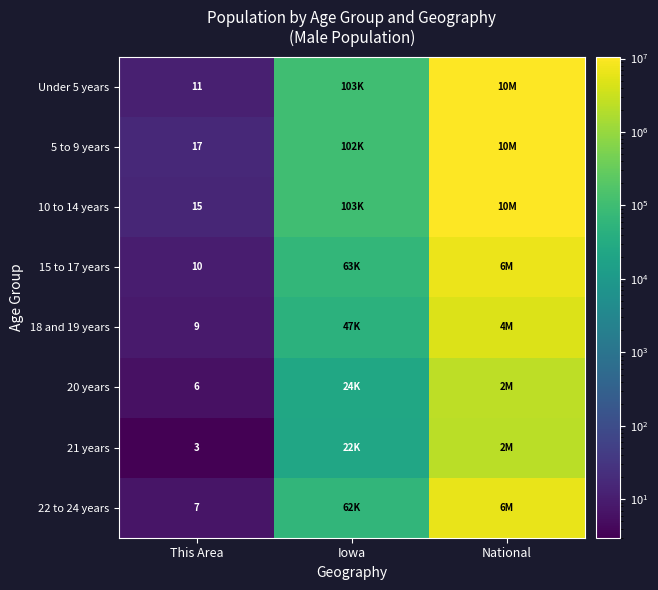

What is the smallest value displayed?

3